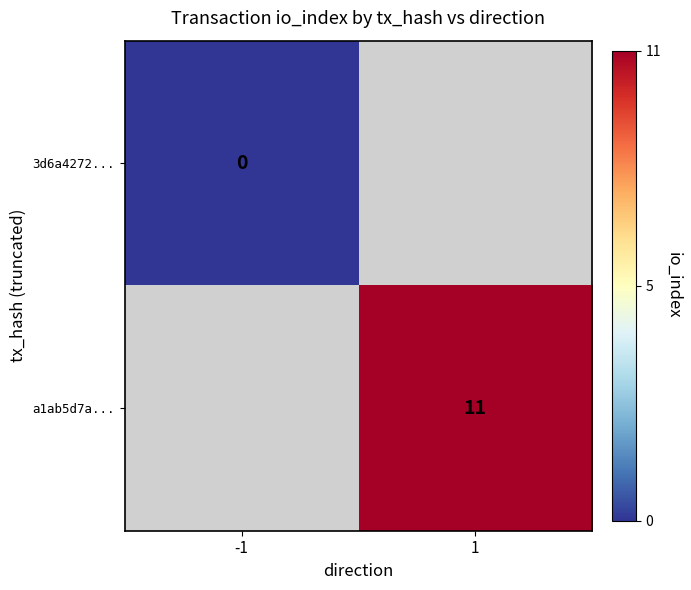

The a1ab5d7a... series shows 11 at 1. True or false?

True